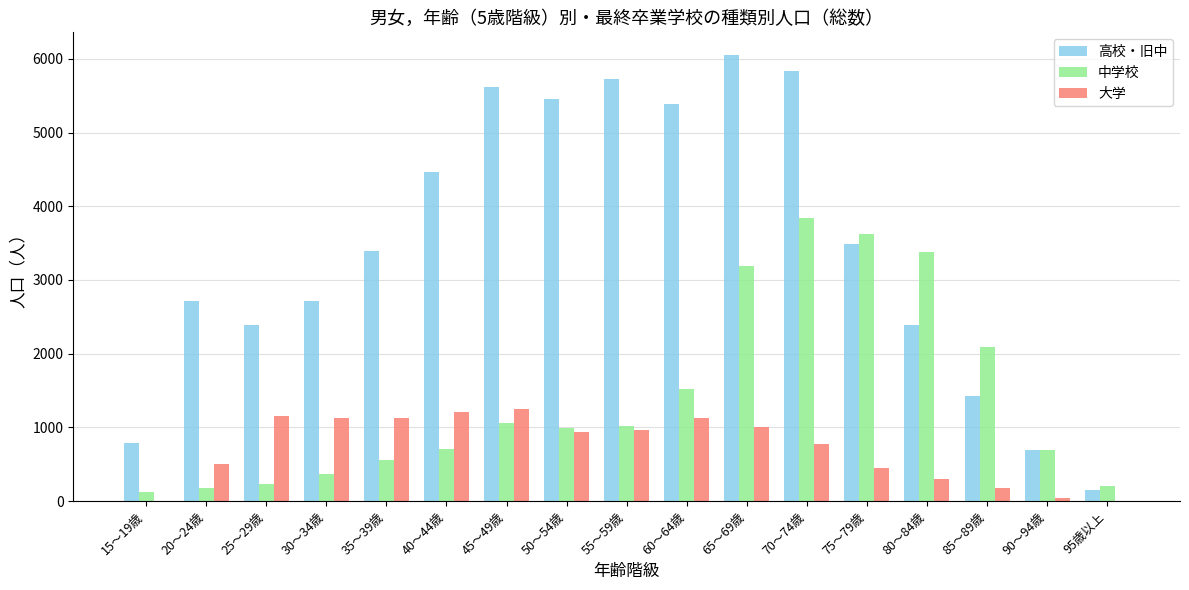

Between 40～44歳 and 95歳以上, which series saw the biggest shift?

高校・旧中